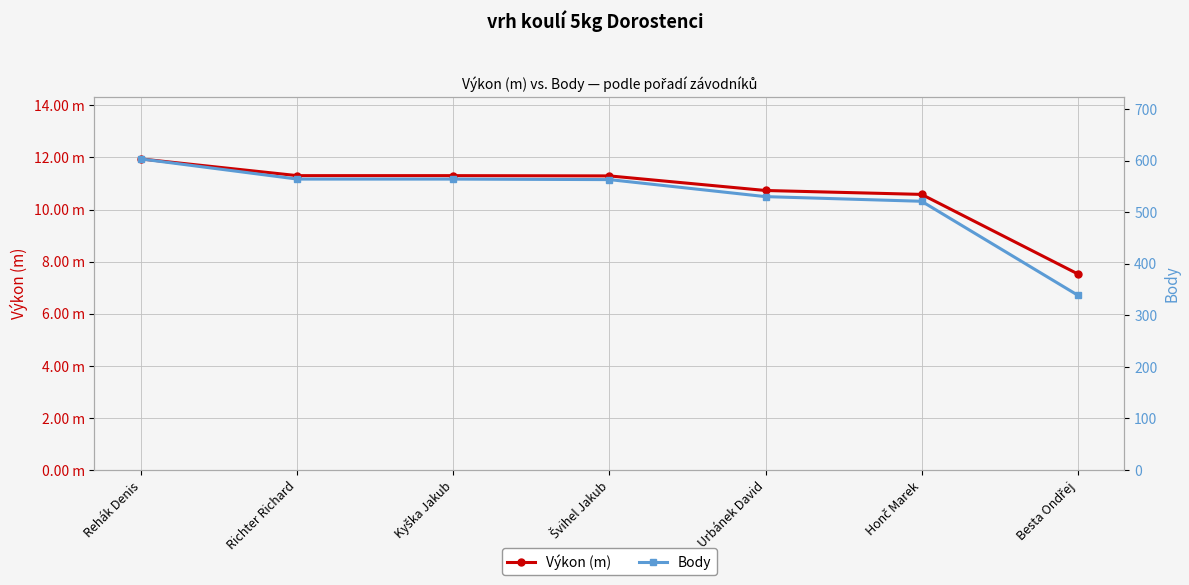

Reading right to left, list all the values displayed in this chart.

Výkon (m): 7.5	10.6	10.7	11.3	11.3	11.3	11.9
Body: 339.0	521.0	530.0	563.0	564.0	564.0	603.0